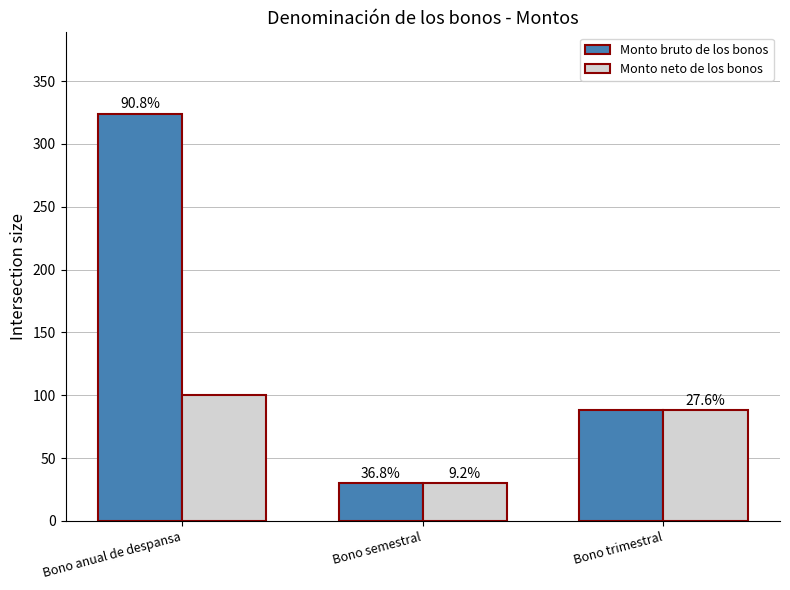

How many Monto bruto de los bonos values are between 30 and 324?

3